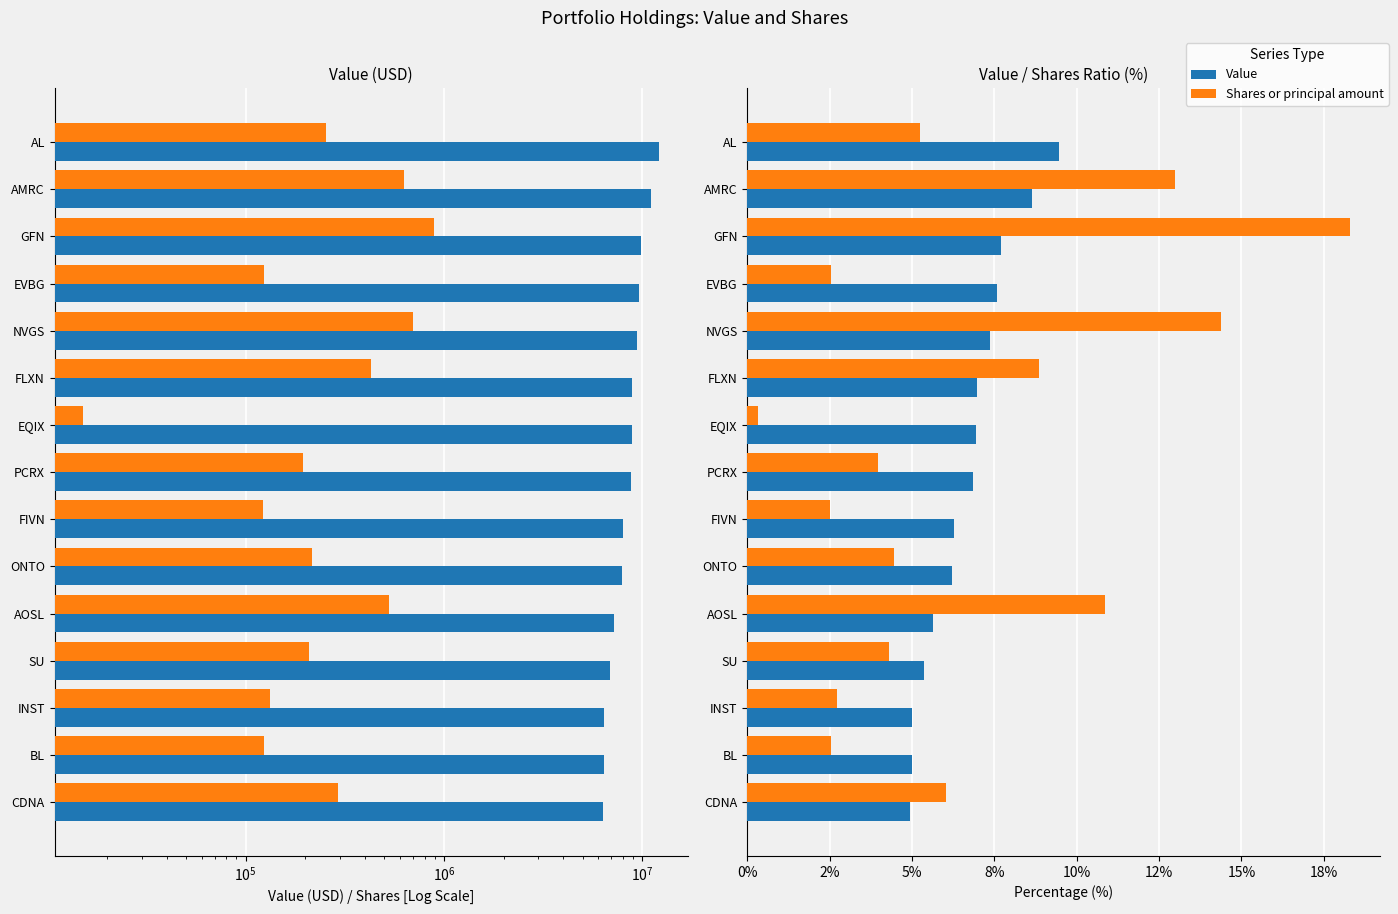

What is the value of the Shares or principal amount bar at the 10th from the left?

4.5